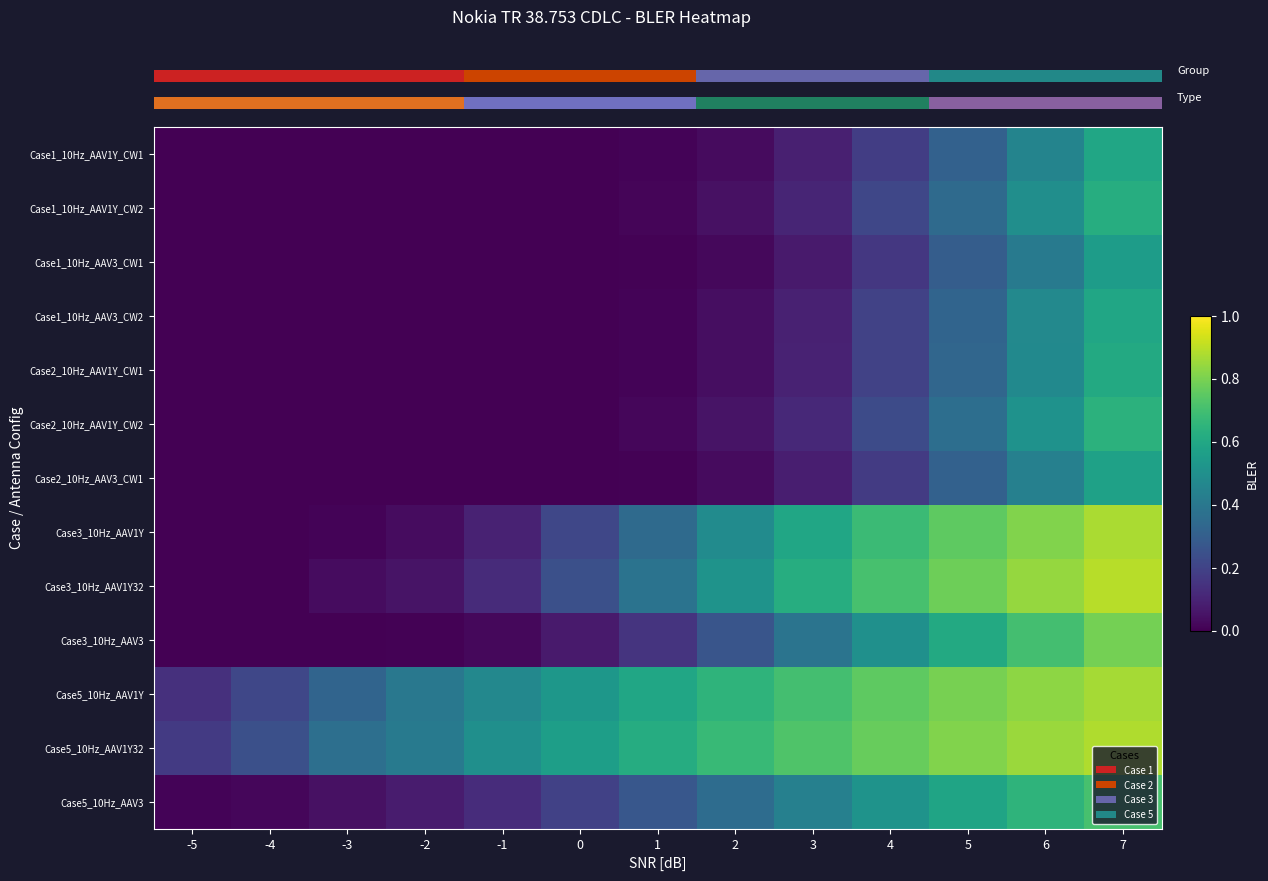

The value of Case3_10Hz_AAV1Y32 at -3 is 0.1. True or false?

False